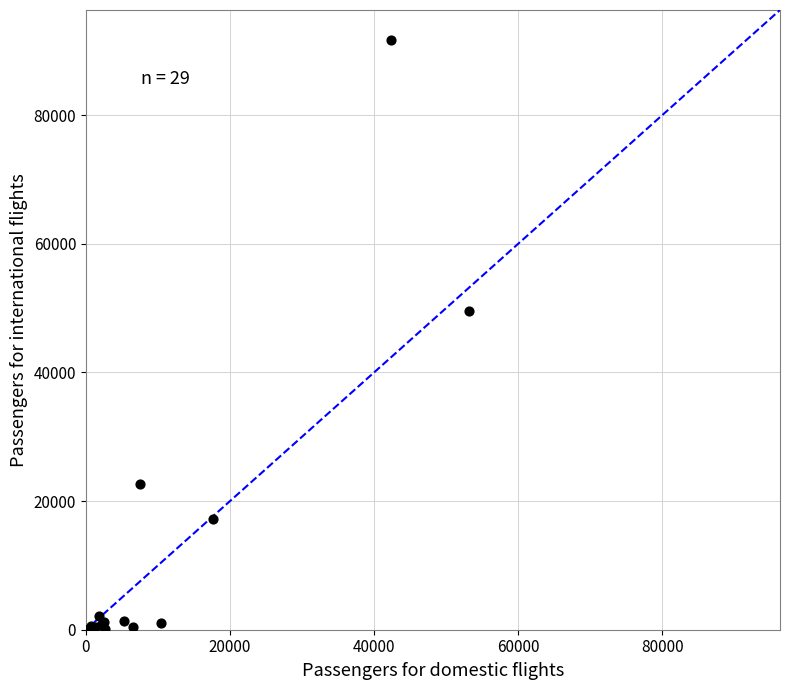

What Y value in the scatter plot is closest to 45867?

49472.7